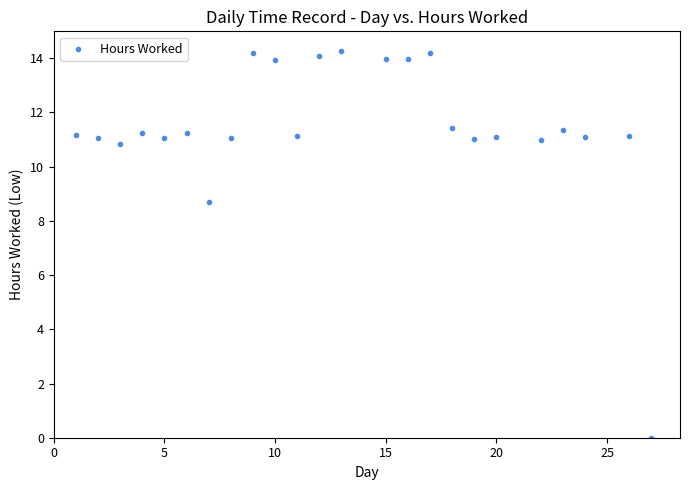

What Y value in the scatter plot is closest to 7?

8.7